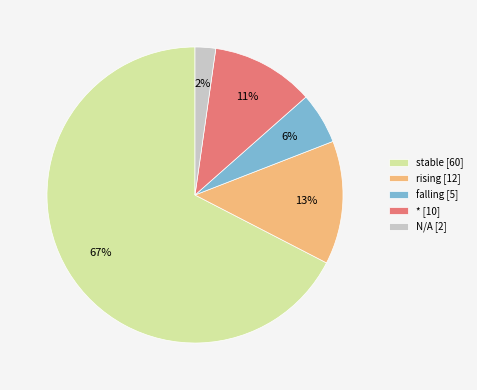

Rank the categories by value from highest to lowest.

stable [60], rising [12], * [10], falling [5], N/A [2]